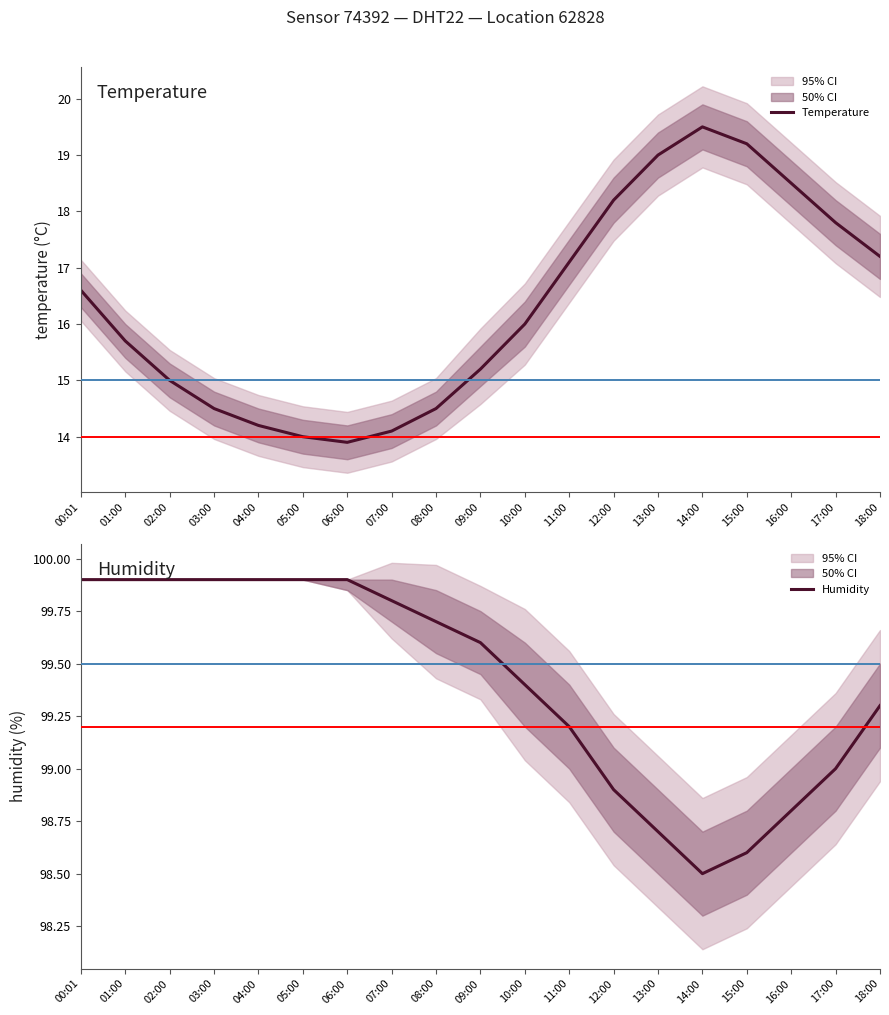

At how many categories does at least one series exceed 76?

19